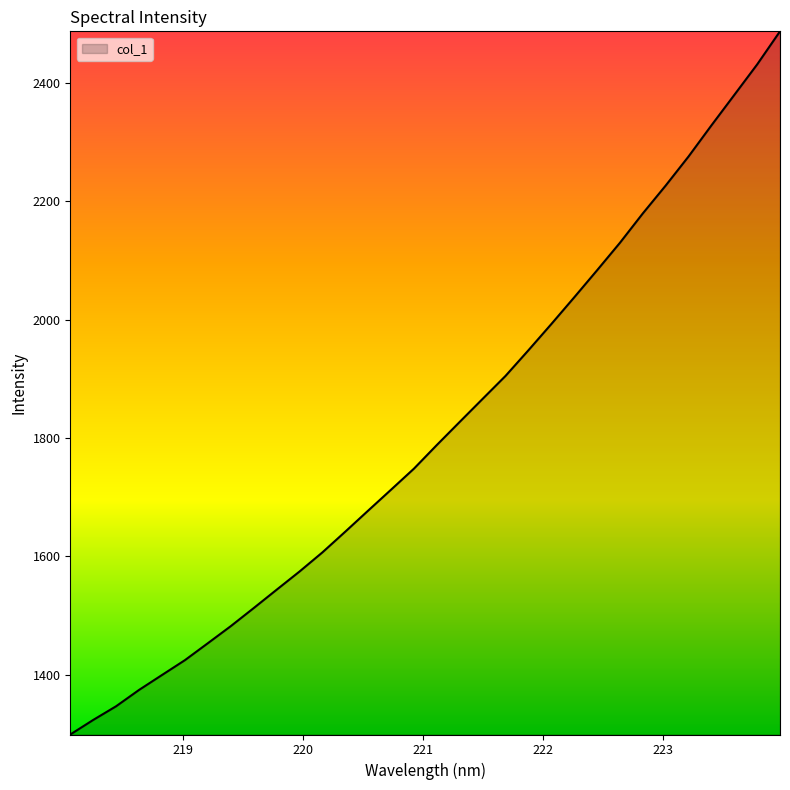

What is the difference between the maximum and minimum values?

1187.3